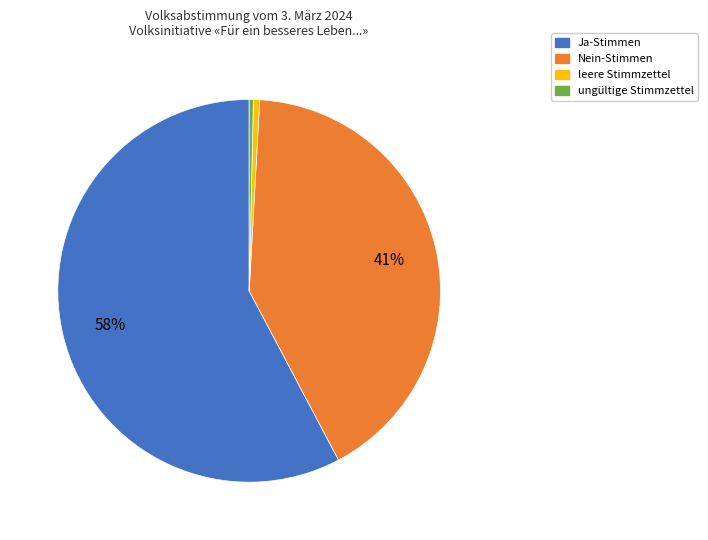

Which category accounts for the majority?

Ja-Stimmen